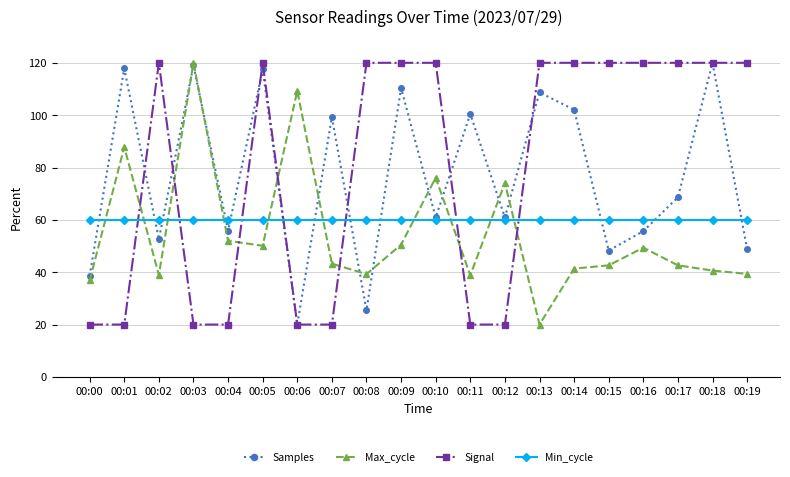

What is the difference between the Max_cycle values at 00:06 and 00:10?

33.2